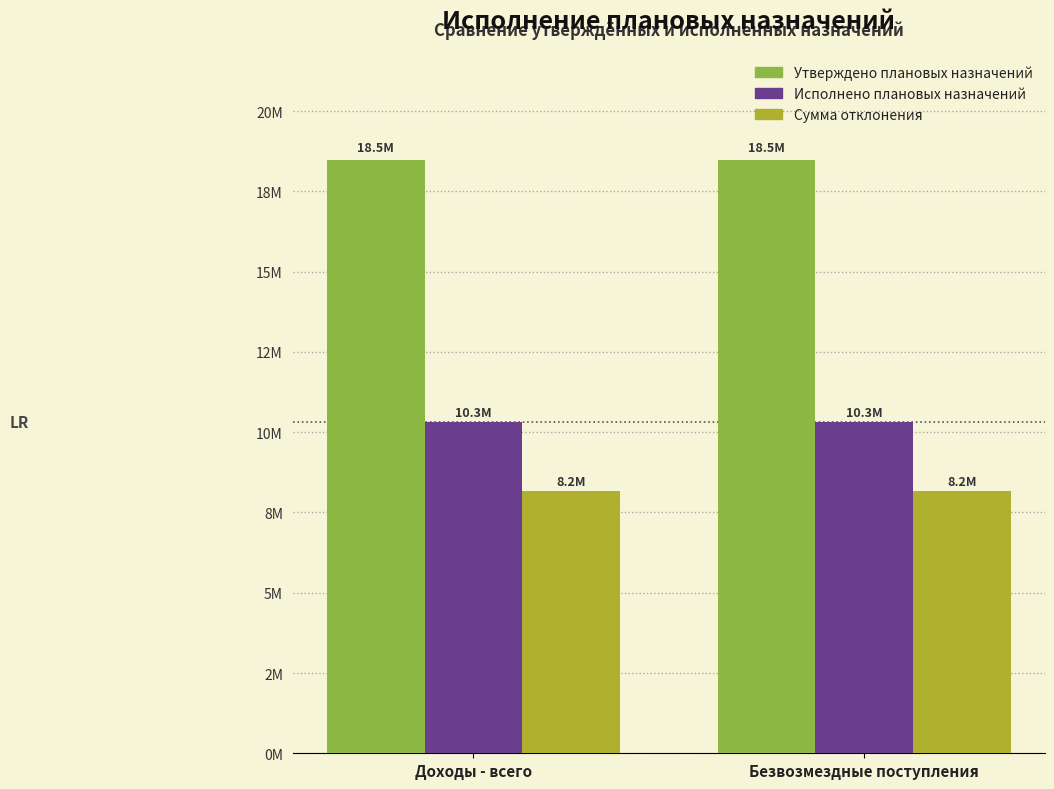

Are the bars horizontal?

No